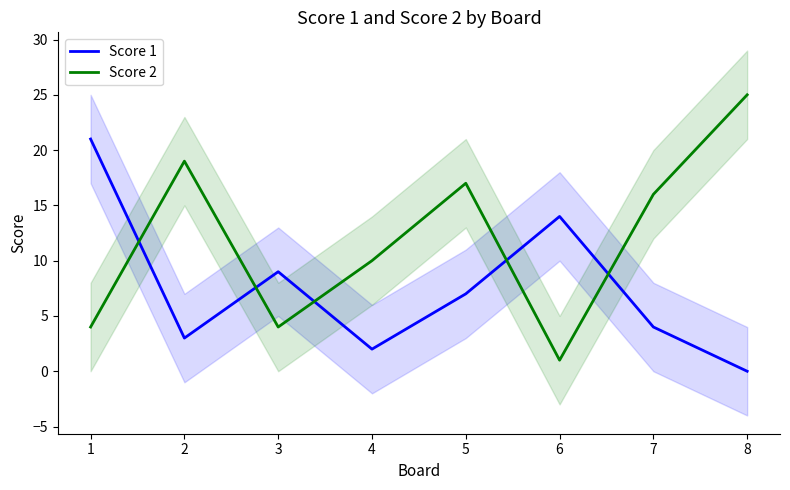

Which series changed the most between 4 and 5?

Score 2